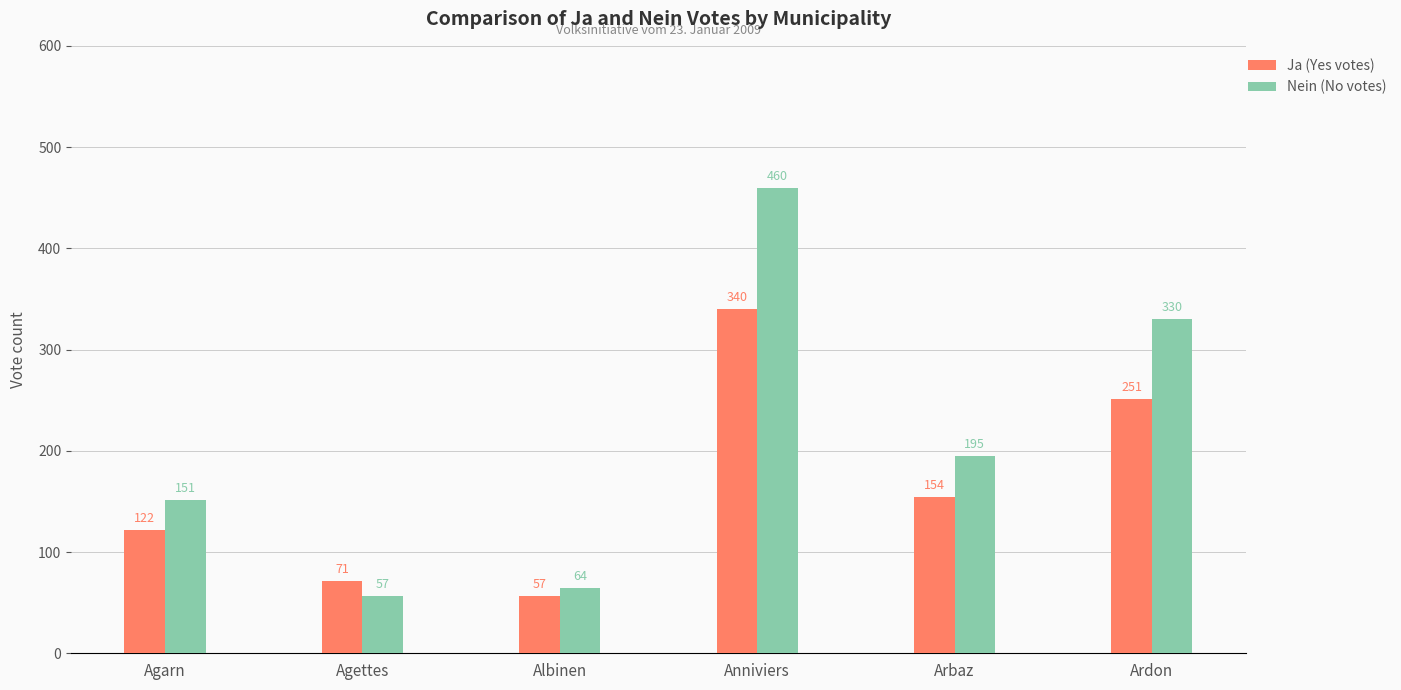

What is the sum of the Ja (Yes votes) values at Anniviers and Agarn?

462